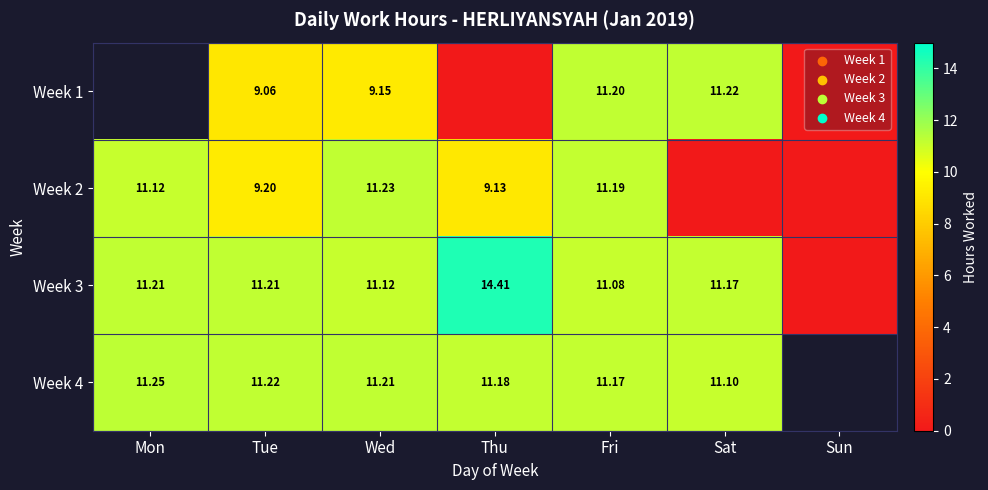

Which has a higher value, Sat or Mon?

Mon